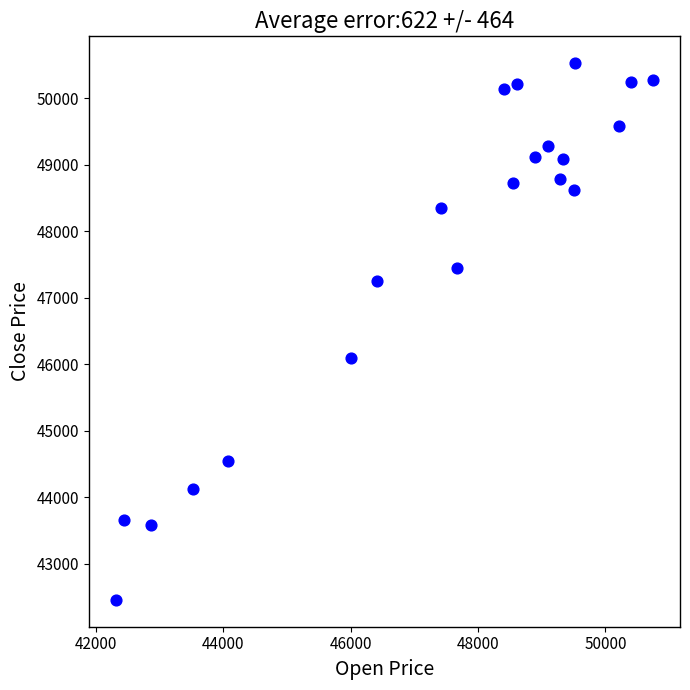

What is the range of X values (max minus min)?

8440